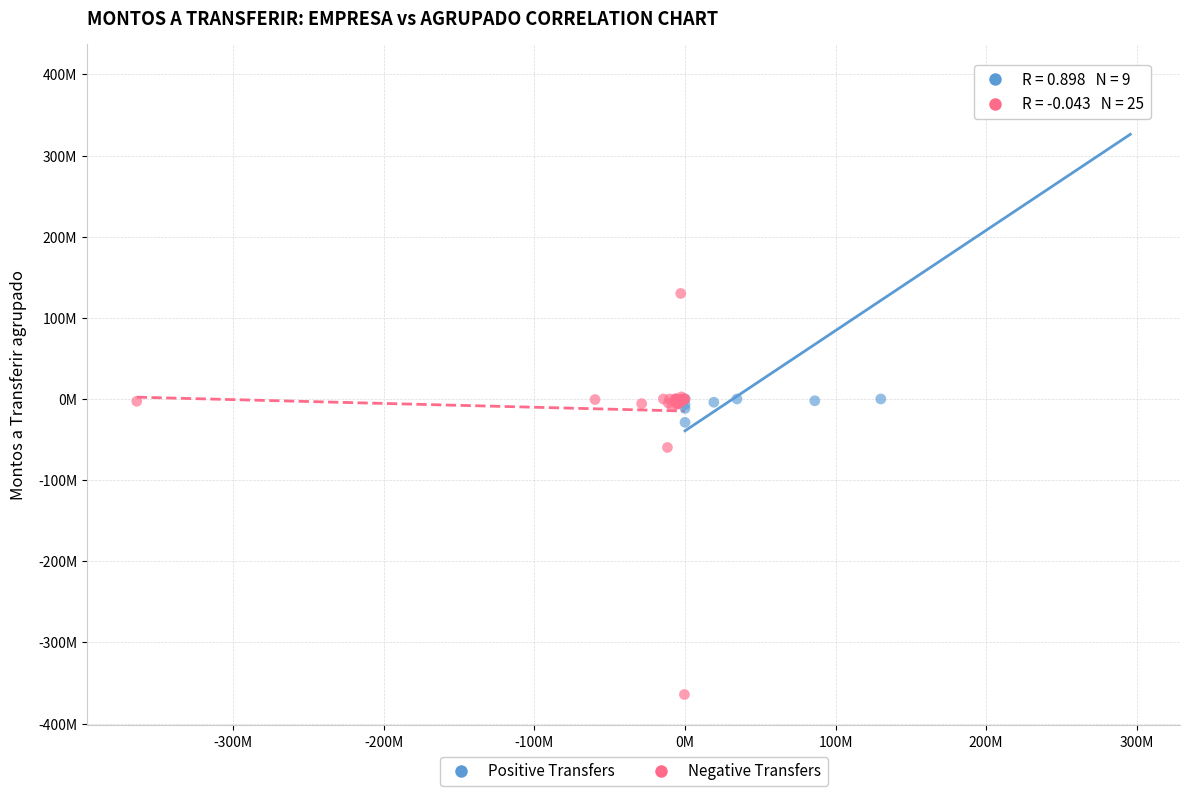

What are all the series names shown in the legend?

Positive Transfers, Negative Transfers